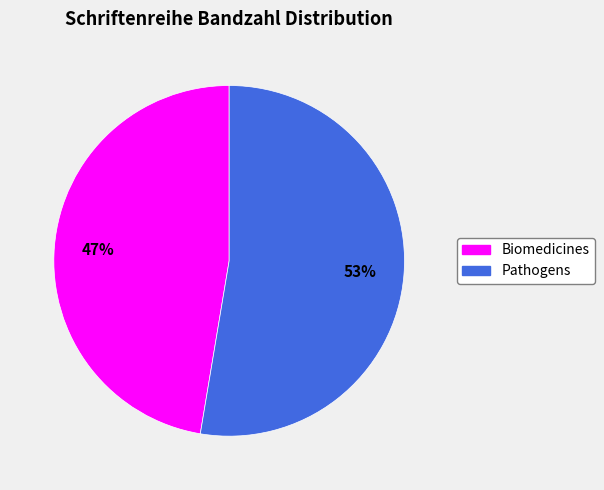

How many slices are in this pie chart?

2